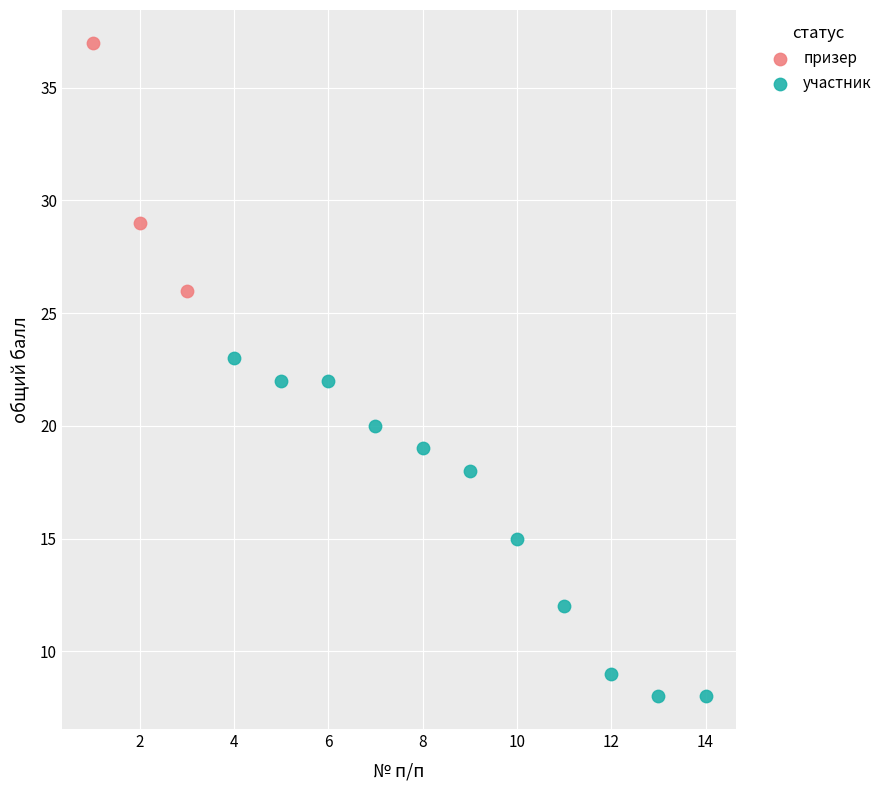

Which series contains the lowest Y value?

участник